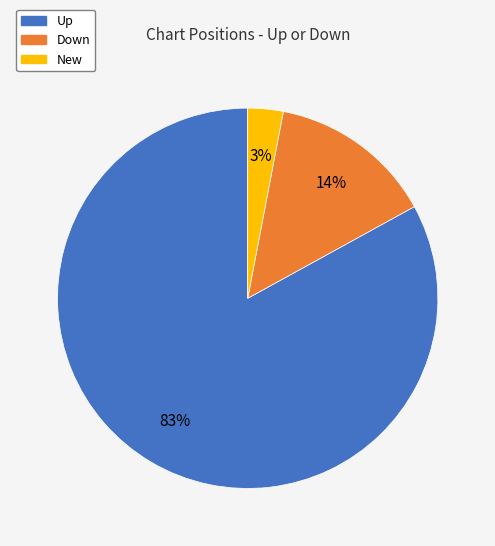

True or false: Up accounts for 76% of the total.

False